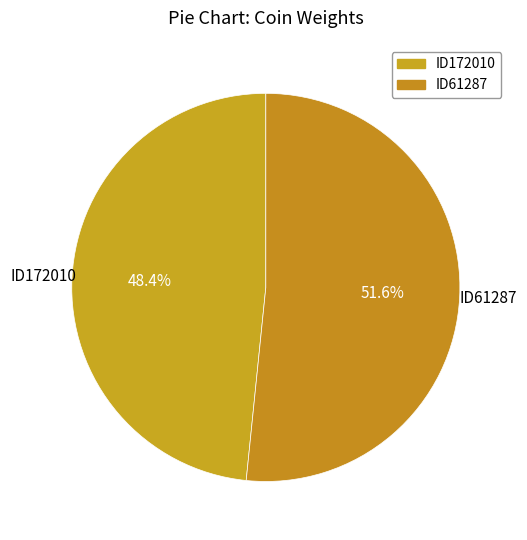

Do ID61287 and ID172010 together represent more than half of the pie?

Yes